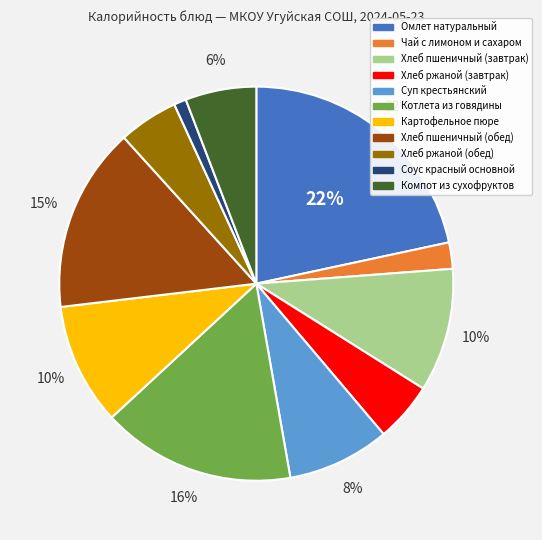

Count the number of slices in the pie.

11